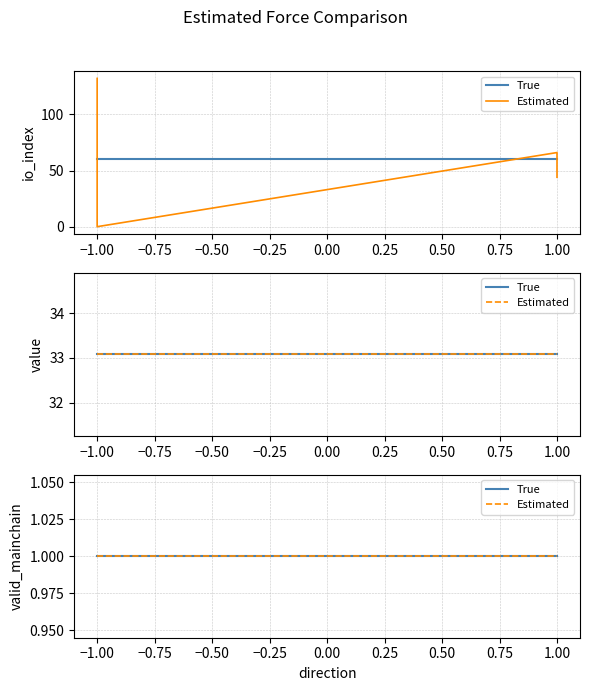

The value of value at 1 is 33.1. True or false?

True